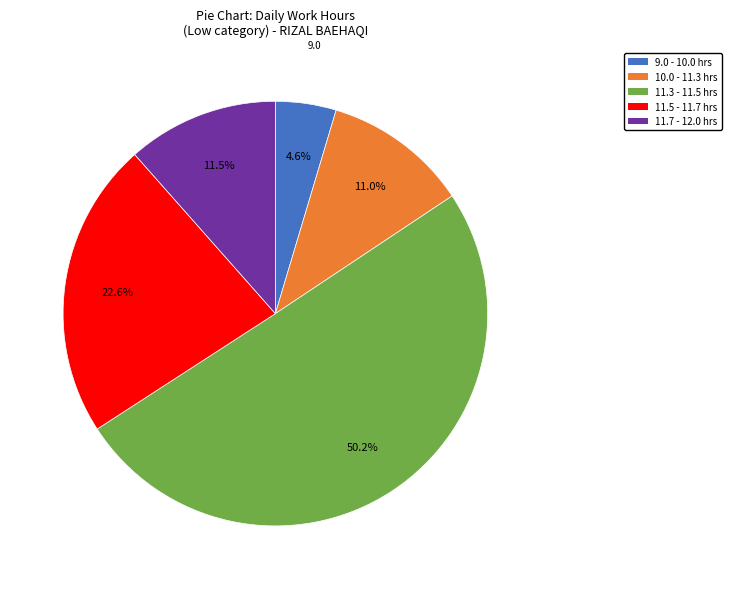

What is the largest slice in the pie chart?

11.3 - 11.5 hrs